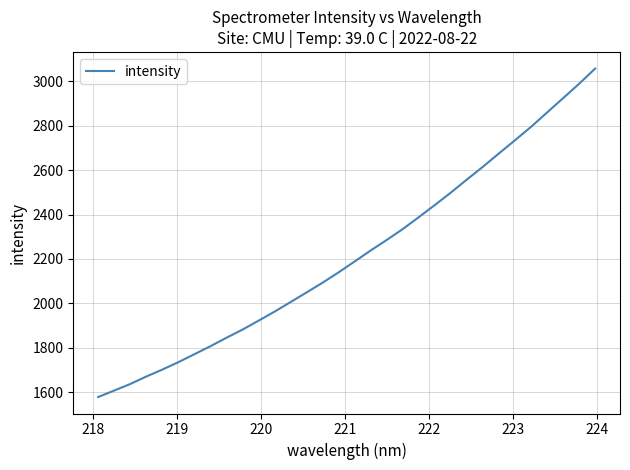

True or false: there are more than 2 points higher than both neighbors.

False